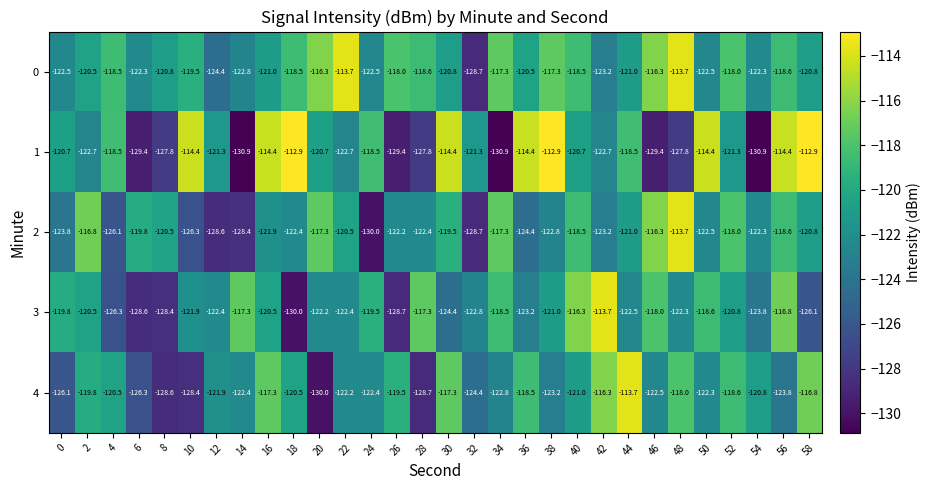

Is the value of 1 at 28 greater than the value of 0 at 2?

No